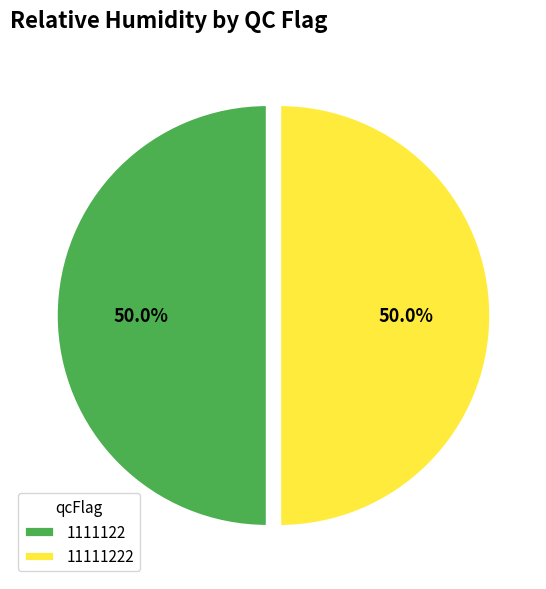

What portion of the pie excludes 1111122?

50.0%